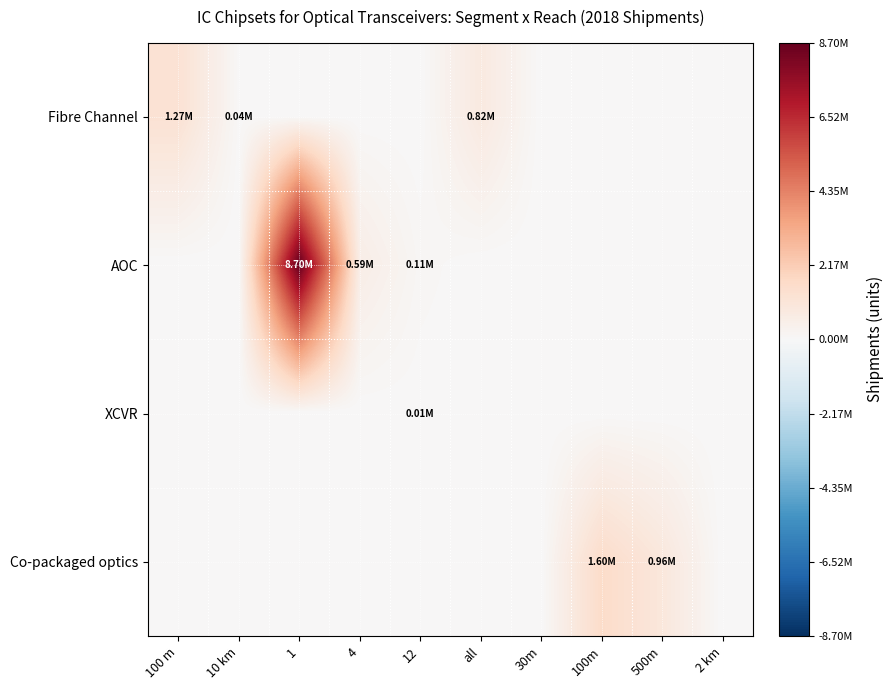

Which series has the largest total across all categories?

AOC